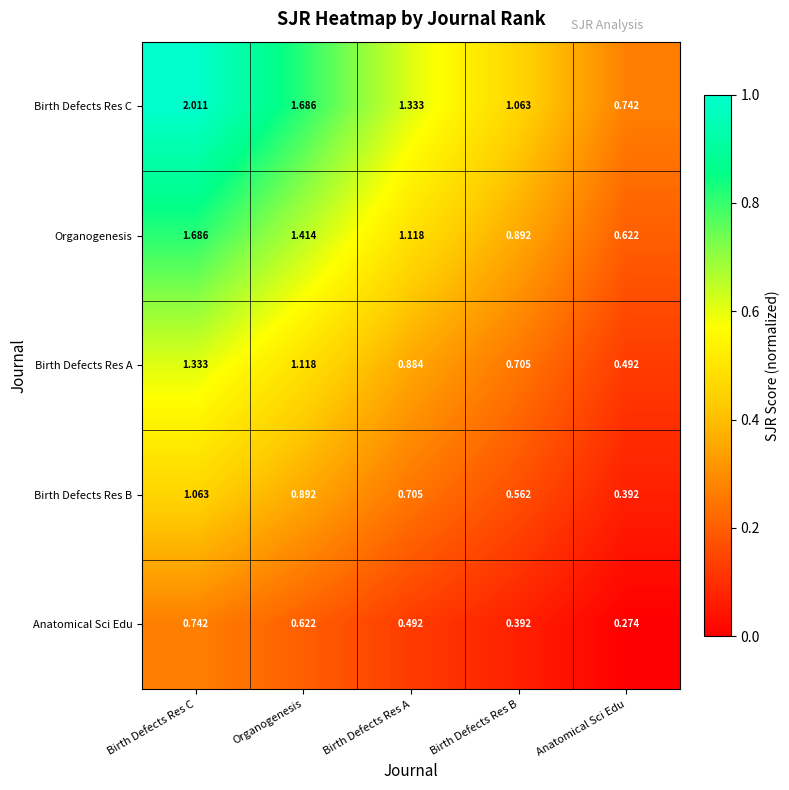

Rank the series at Organogenesis from highest to lowest value.

Birth Defects Res C, Organogenesis, Birth Defects Res A, Birth Defects Res B, Anatomical Sci Edu